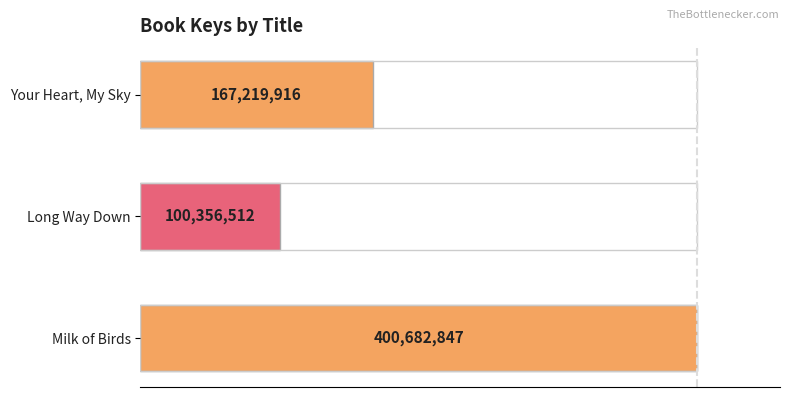

What is the difference between the maximum and minimum values?

300326335